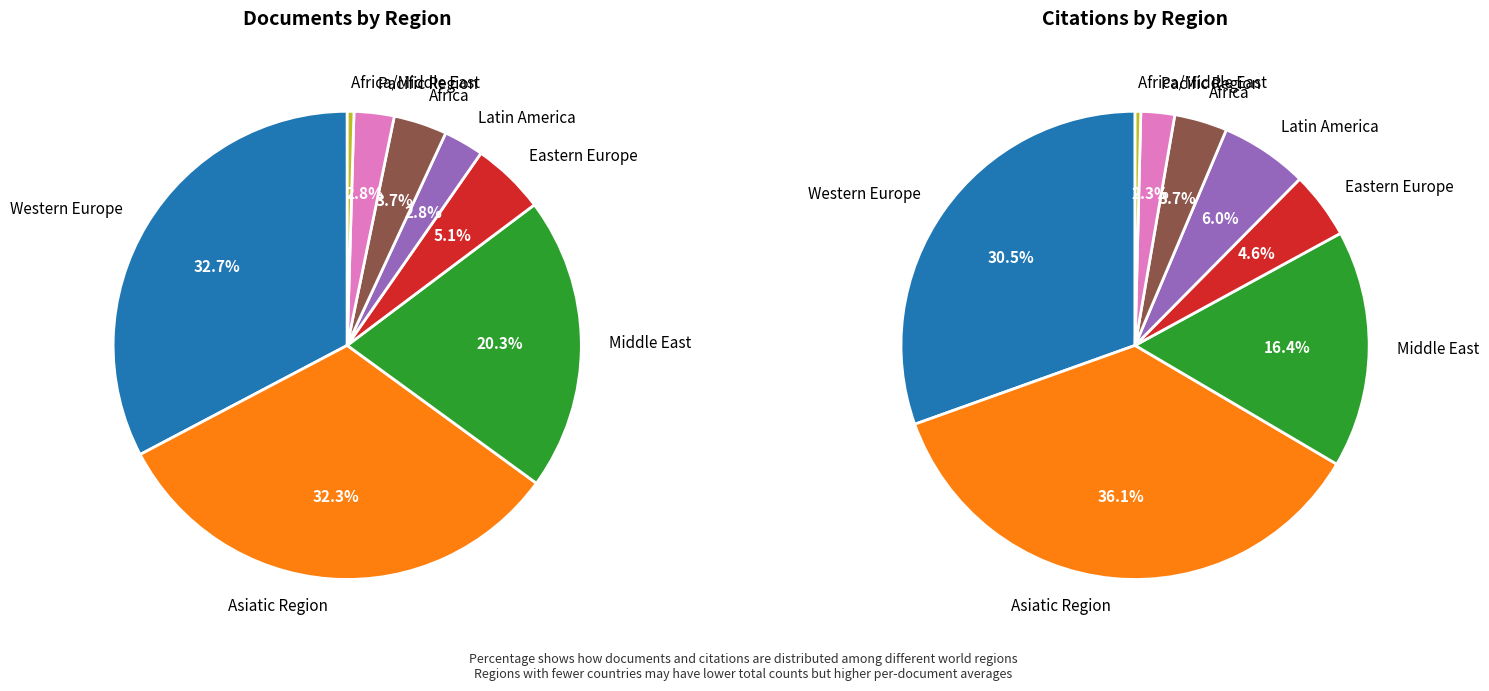

Is there a majority slice in this chart?

No